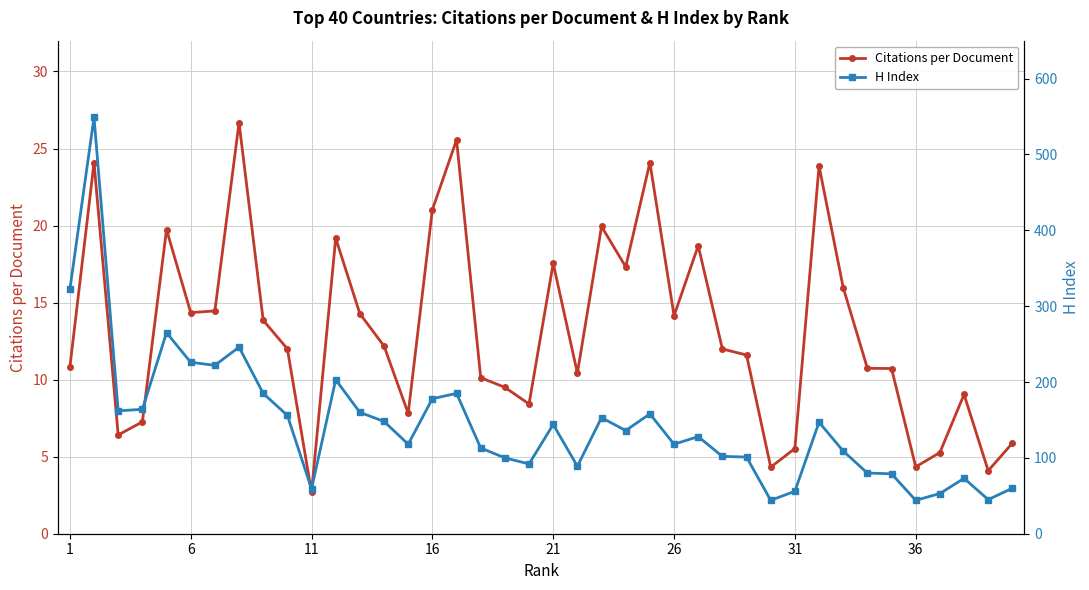

In Citations per Document, how many points are higher than both neighbors (excluding endpoints)?

11